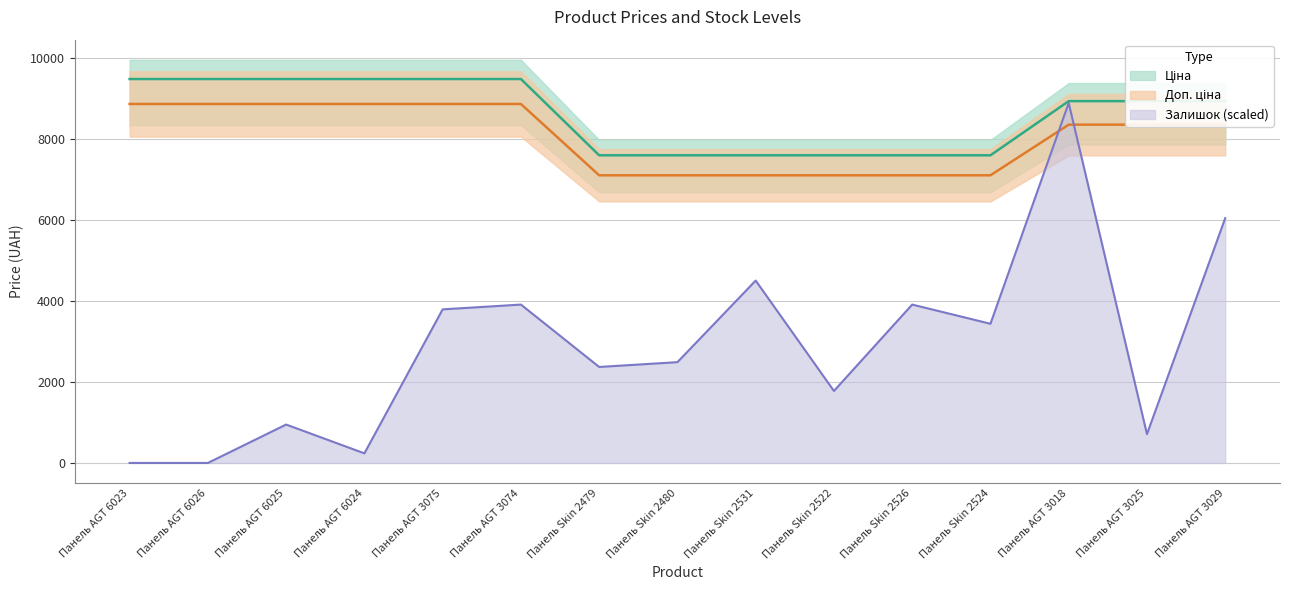

Reading left to right, extract all data points from this chart.

Ціна: 9480.1	9480.1	9480.1	9480.1	9480.1	9480.1	7596.5	7596.5	7596.5	7596.5	7596.5	7596.5	8934.1	8934.1	8934.1
Доп. ціна: 8863.9	8863.9	8863.9	8863.9	8863.9	8863.9	7102.8	7102.8	7102.8	7102.8	7102.8	7102.8	8353.4	8353.4	8353.4
Залишок: 0.0	0.0	948.0	237.0	3792.0	3910.5	2370.0	2488.5	4503.0	1777.5	3910.5	3436.5	8887.6	711.0	6043.5